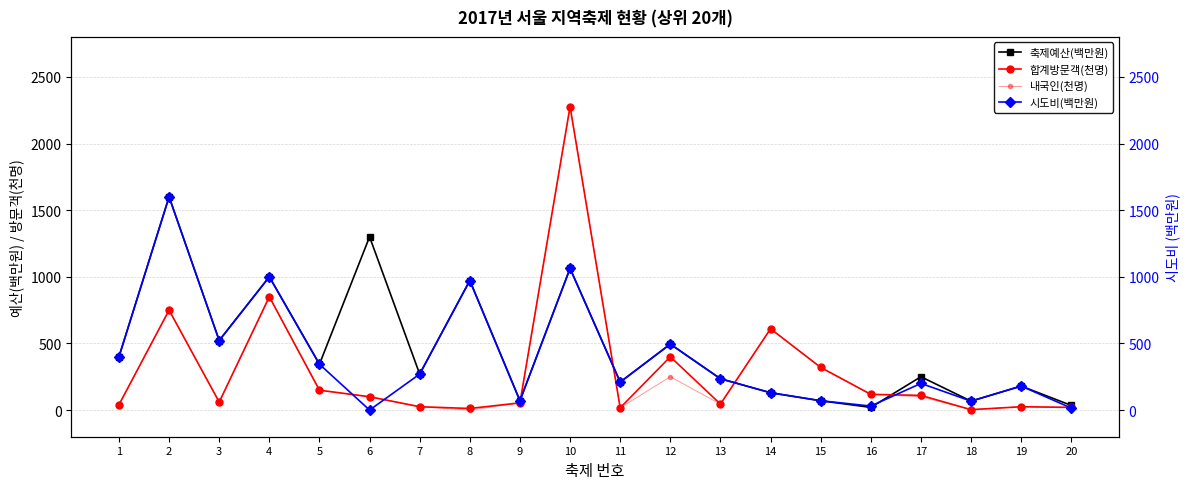

Is this an area chart (filled region under the line)?

No